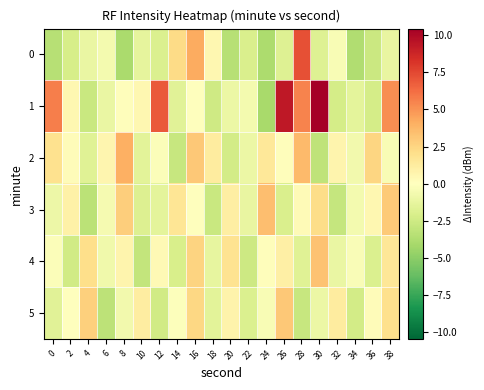

List the series in order of their peak value, highest first.

1, 0, 2, 3, 4, 5